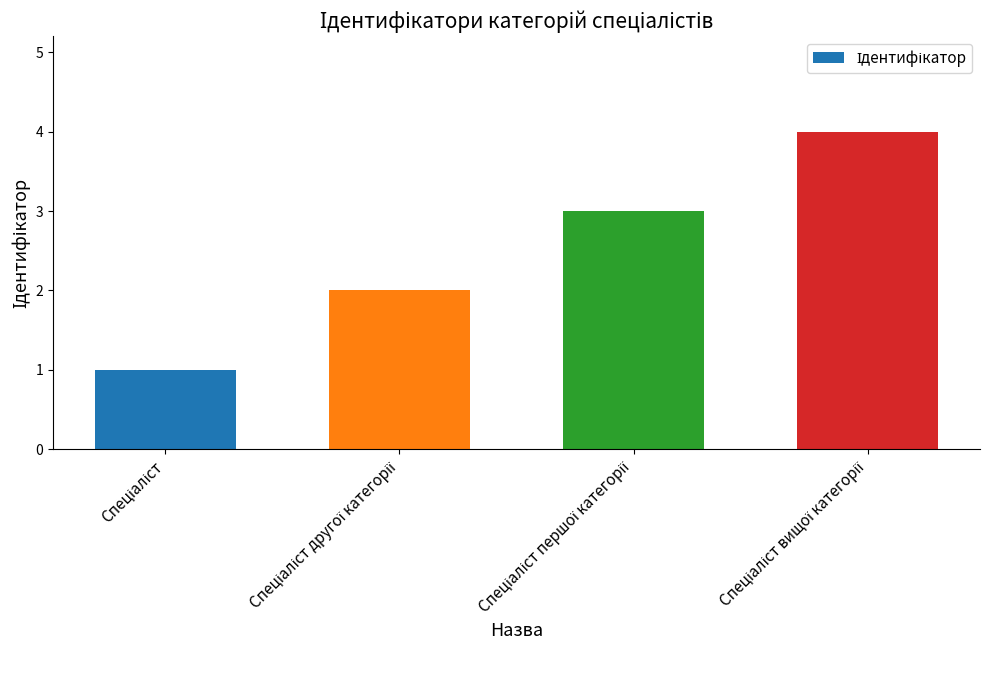

What is the sum of all values?

10